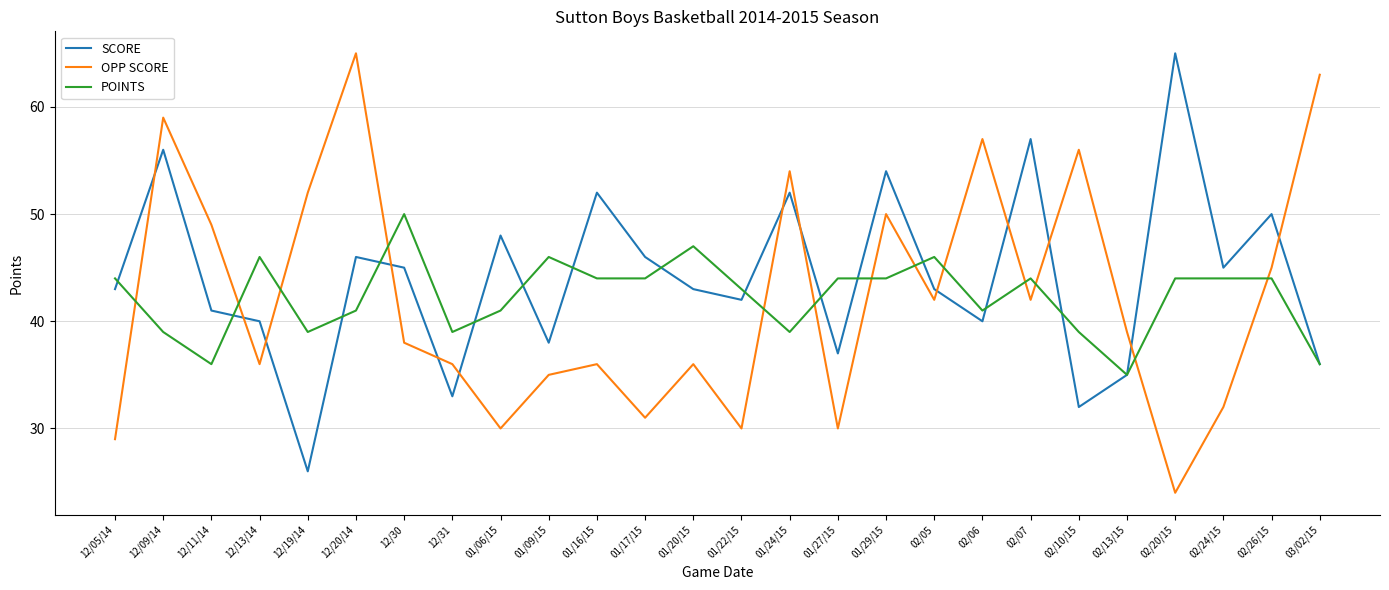

Where does the OPP SCORE series first go above 39?

12/09/14